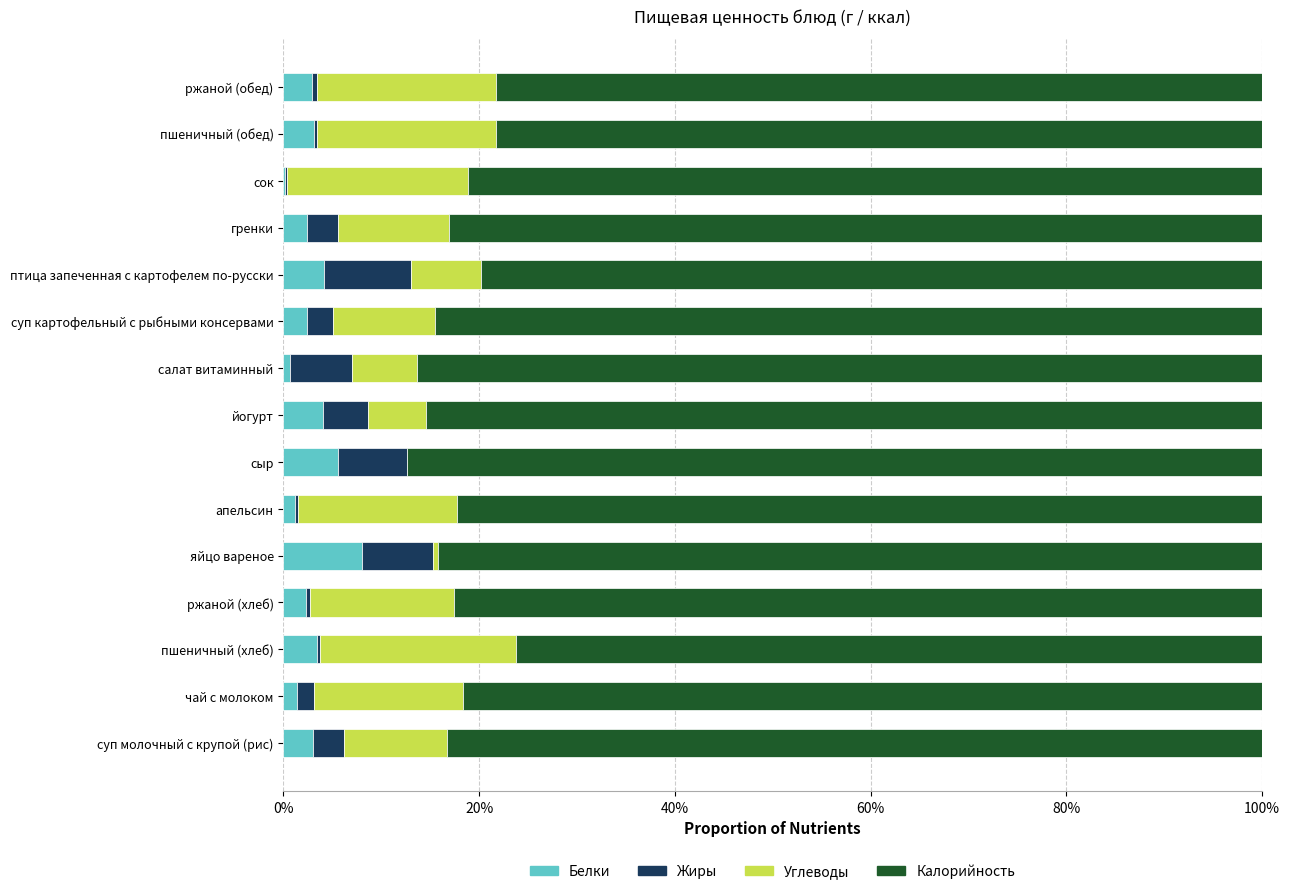

What are all the series names shown in the legend?

Белки, Жиры, Углеводы, Калорийность